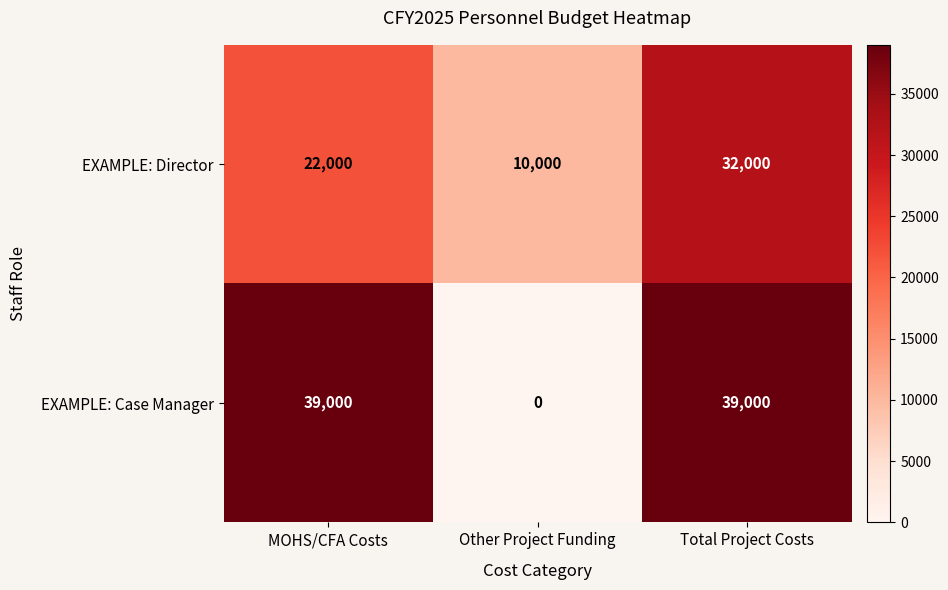

Rank the series by their maximum value, from lowest to highest.

EXAMPLE: Director, EXAMPLE: Case Manager